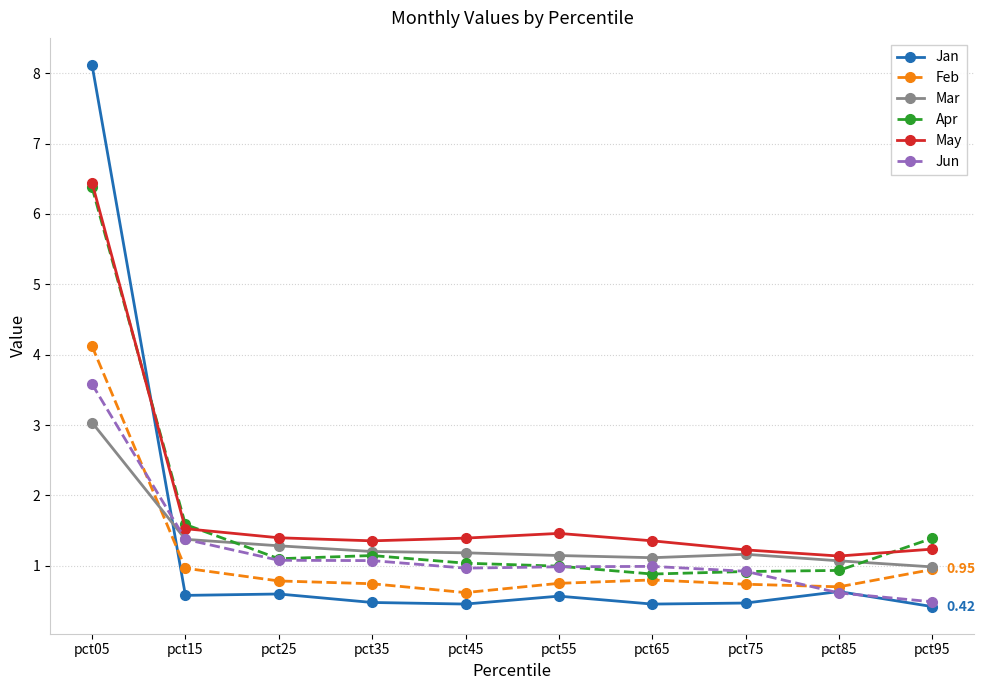

Is the value of Jun at pct95 greater than the value of Feb at pct45?

No